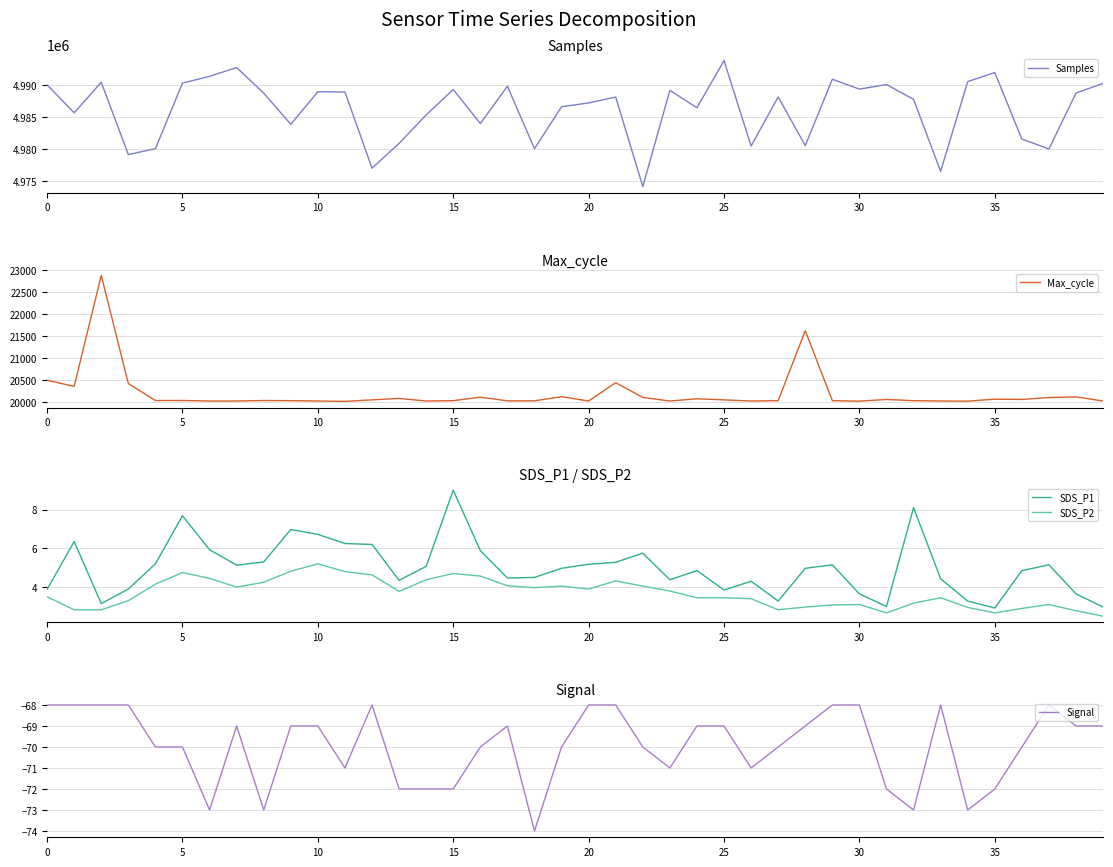

What is the highest value of the Max_cycle series?

22875